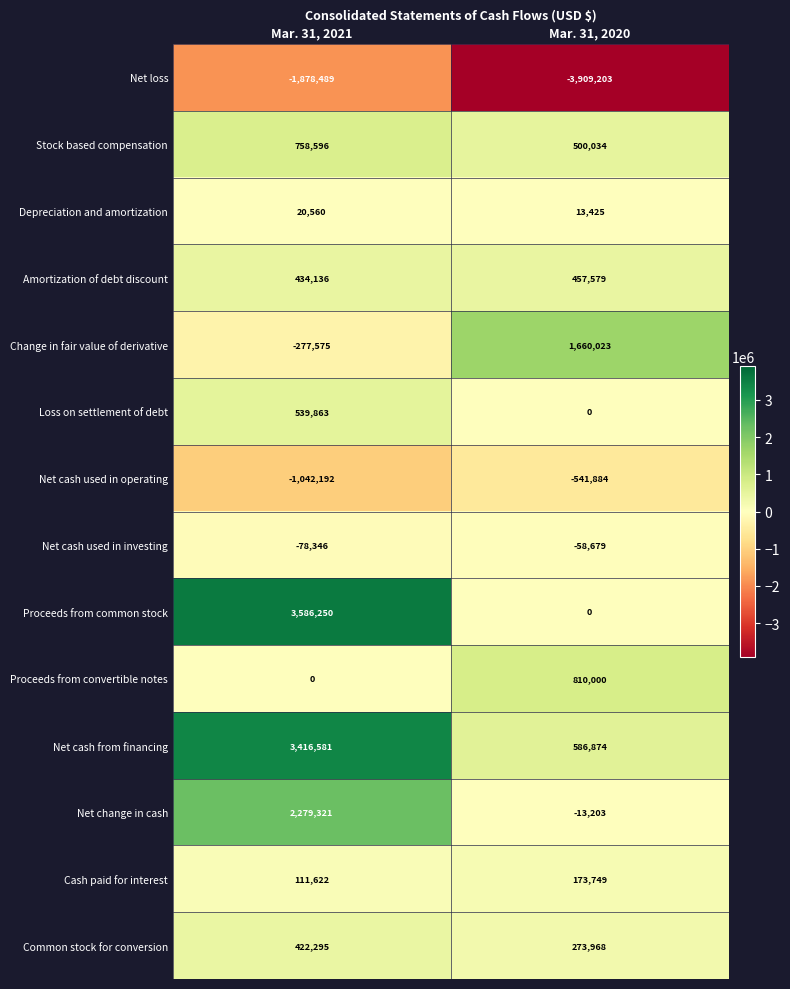

What is the maximum value shown in the chart?

3586250